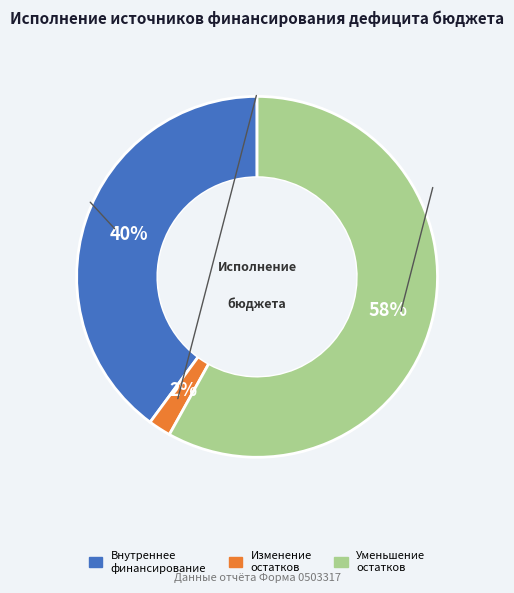

To the nearest percent, what is the difference between the largest and smallest slice percentages?

56%